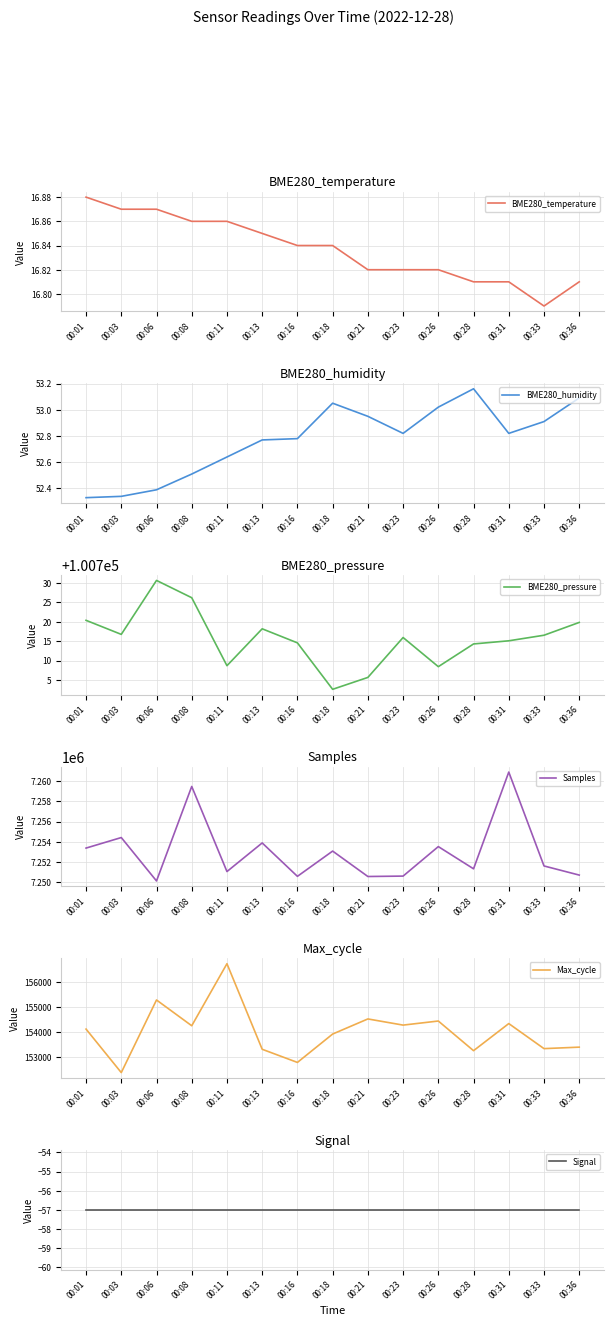

What is the value of the Signal point at the 15th from the left?

-57.0